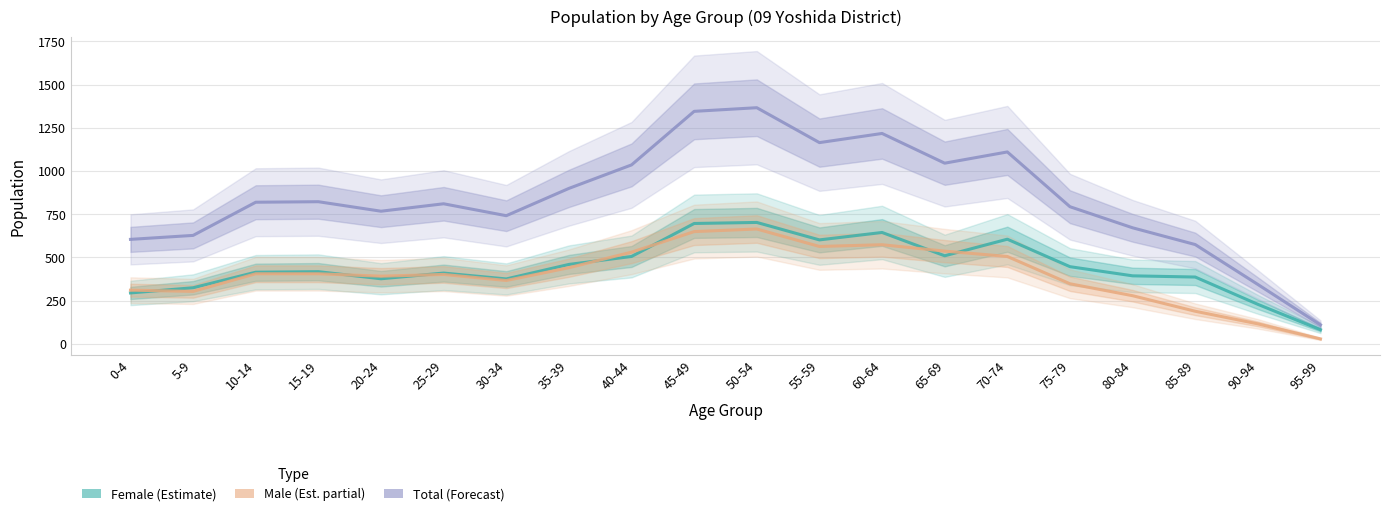

How many distinct data groups are displayed?

3